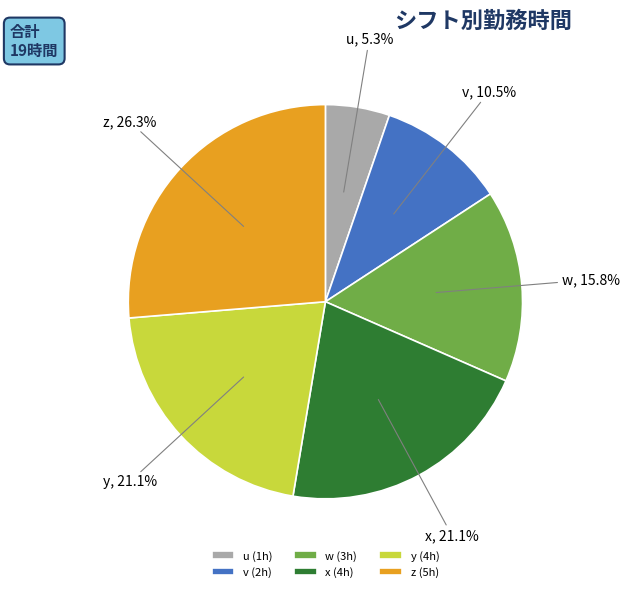

To the nearest percent, what is the difference between the z and u slice percentages?

21%